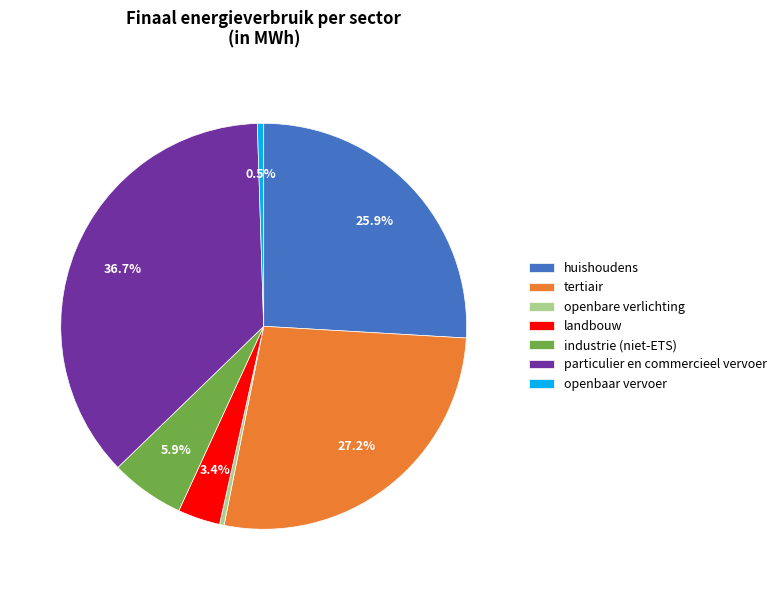

Is landbouw the majority of the pie?

No